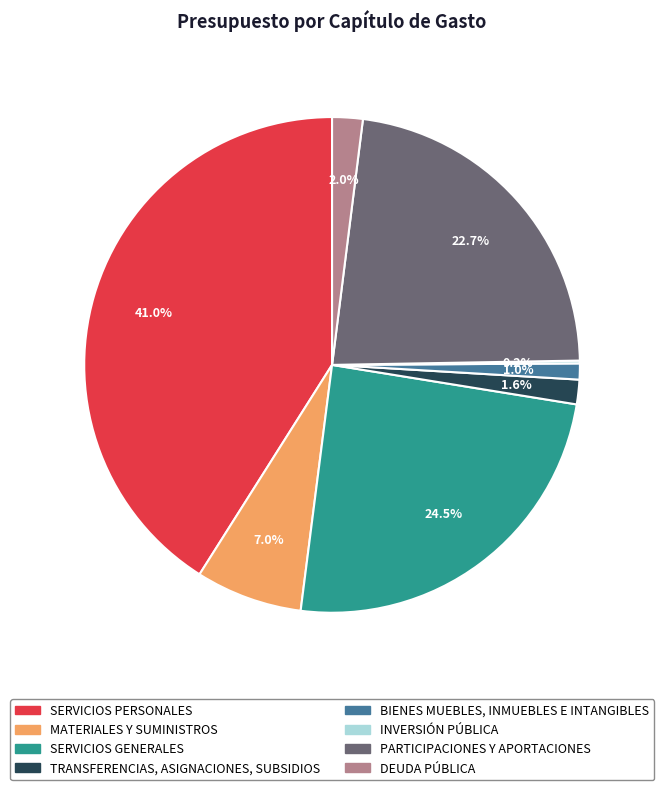

Between DEUDA PÚBLICA and MATERIALES Y SUMINISTROS, which is larger?

MATERIALES Y SUMINISTROS